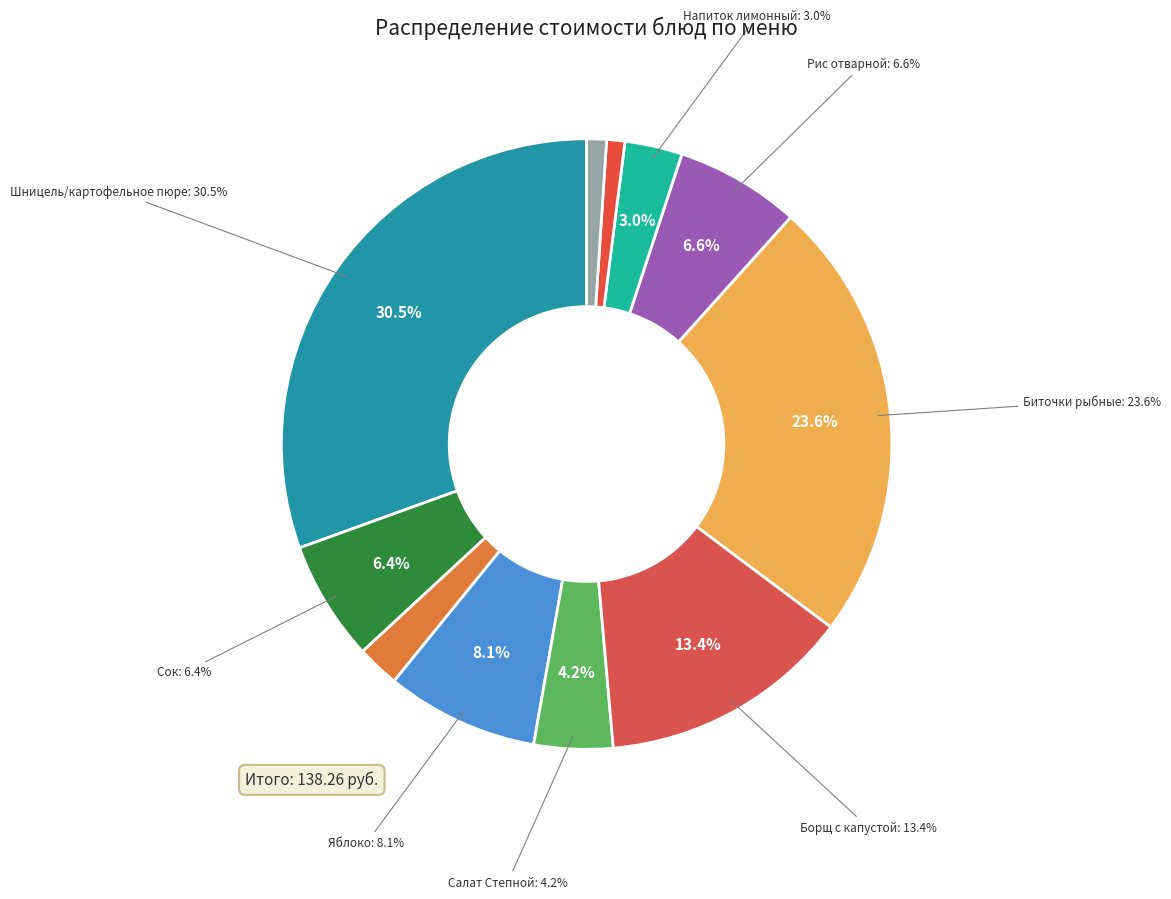

What is the change in value from Сок to Салат Степной?

-3.0